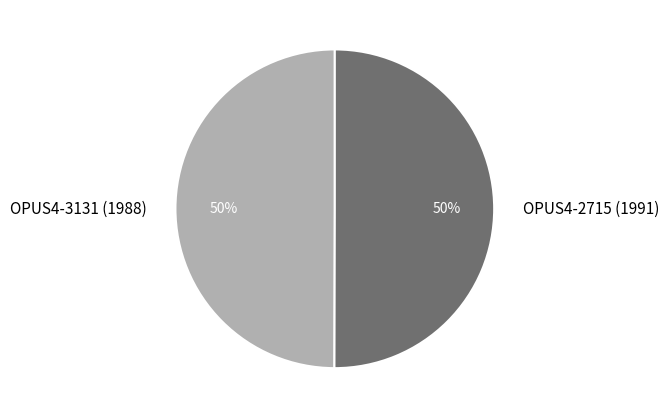

What is the ratio of the value at OPUS4-3131 (1988) to the value at OPUS4-2715 (1991)?

1.0